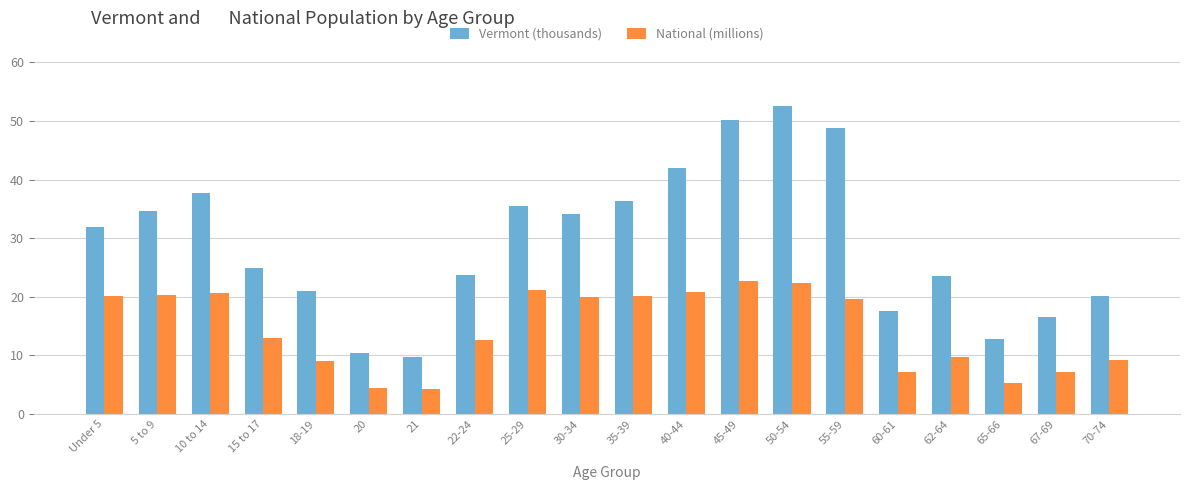

How many groups of bars are there?

20